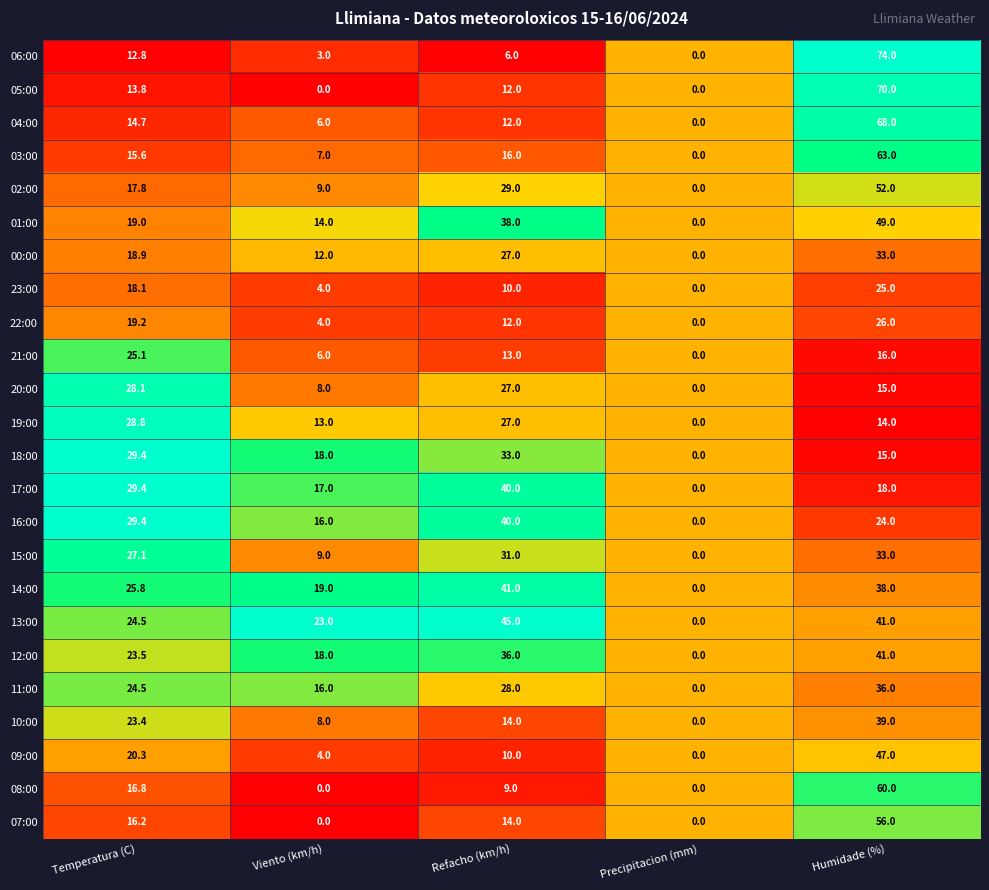

Which series changed the most between Temperatura (C) and Refacho (km/h)?

13:00